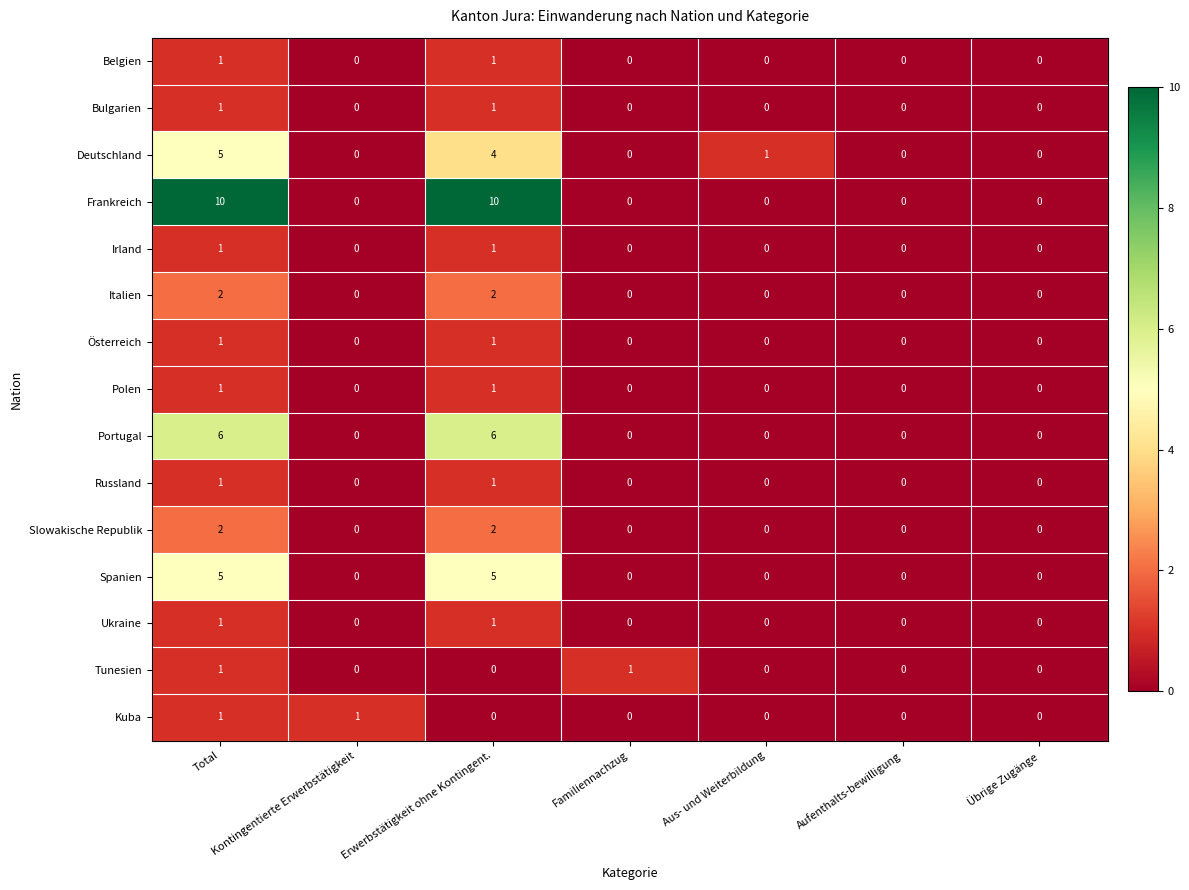

Which series has the largest total across all categories?

Frankreich